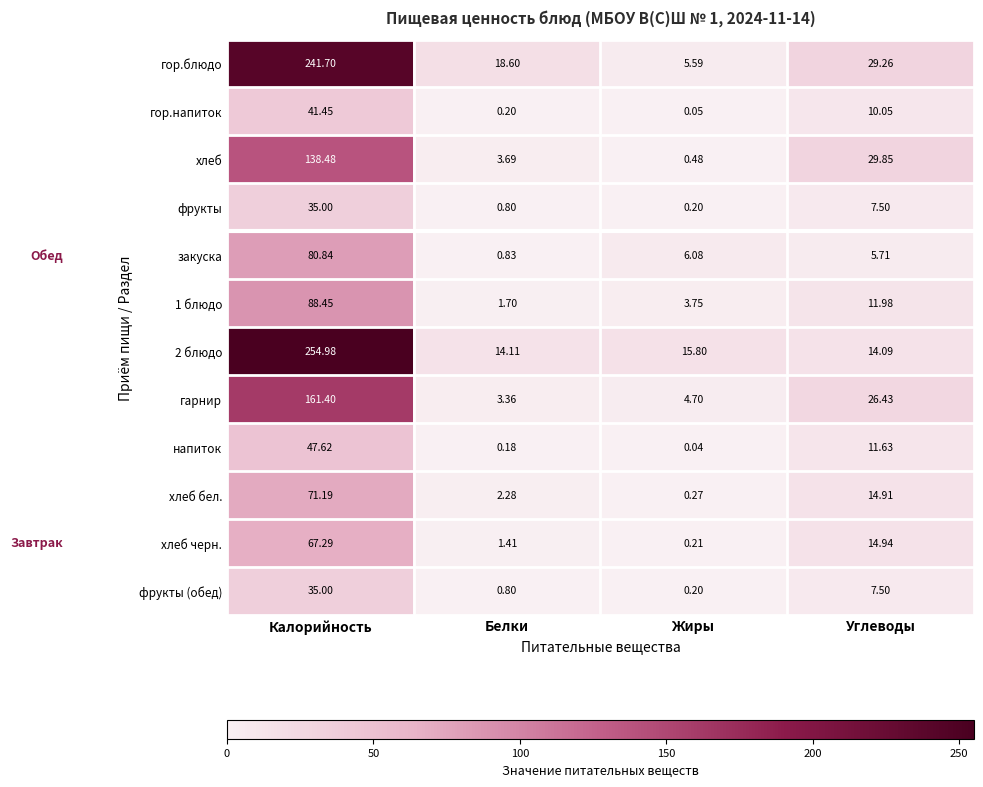

Where does the напиток series first go above 11?

Калорийность